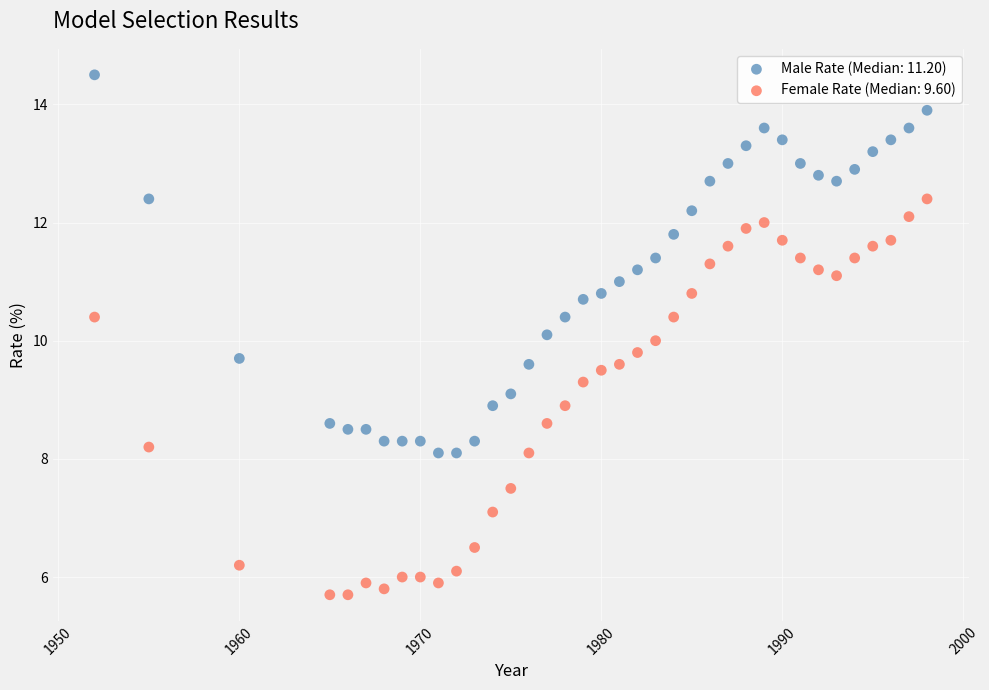

Which series reaches the maximum Y coordinate?

Male Rate (Median: 11.20)